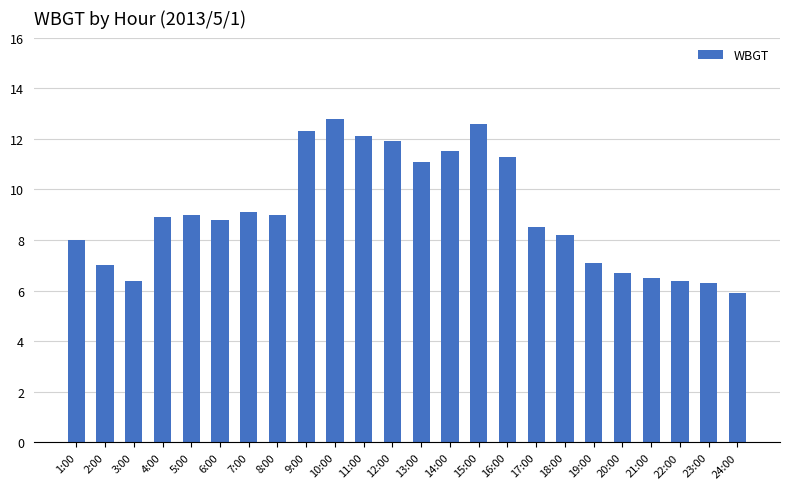

What is the maximum value shown in the chart?

12.8